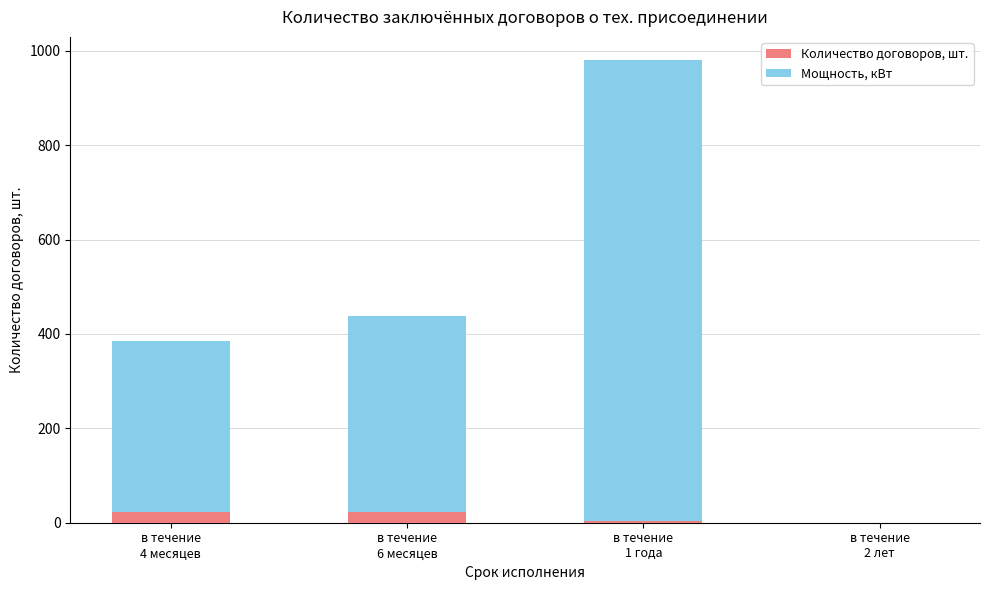

What is the sum of all Количество договоров, шт. values?

48.0